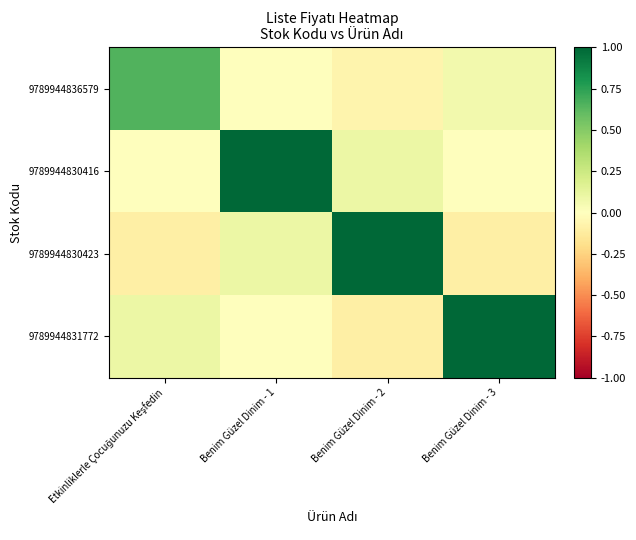

Which series has the widest spread of values?

9789944830423